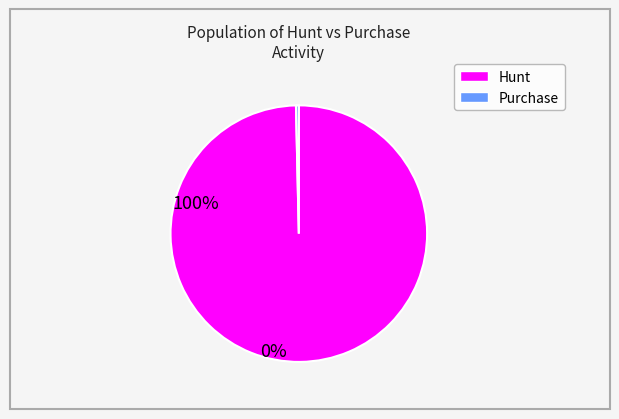

Which slice is the largest?

Hunt